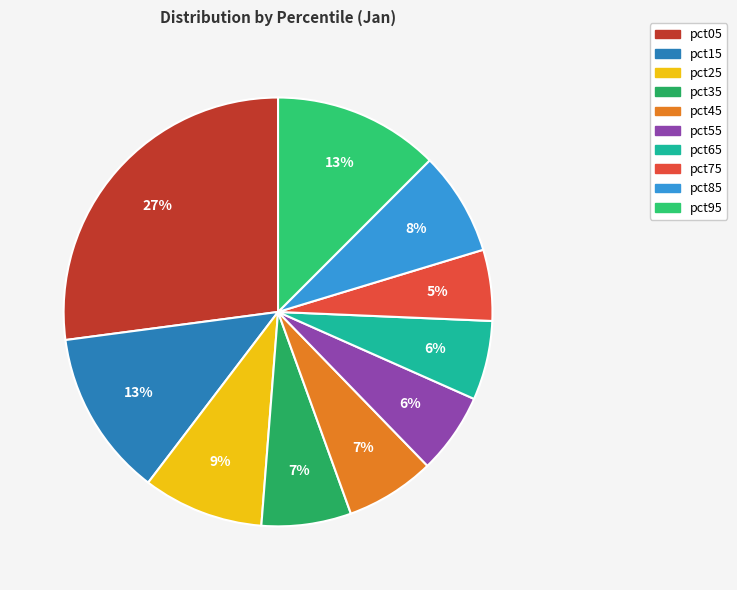

Is there a majority slice in this chart?

No